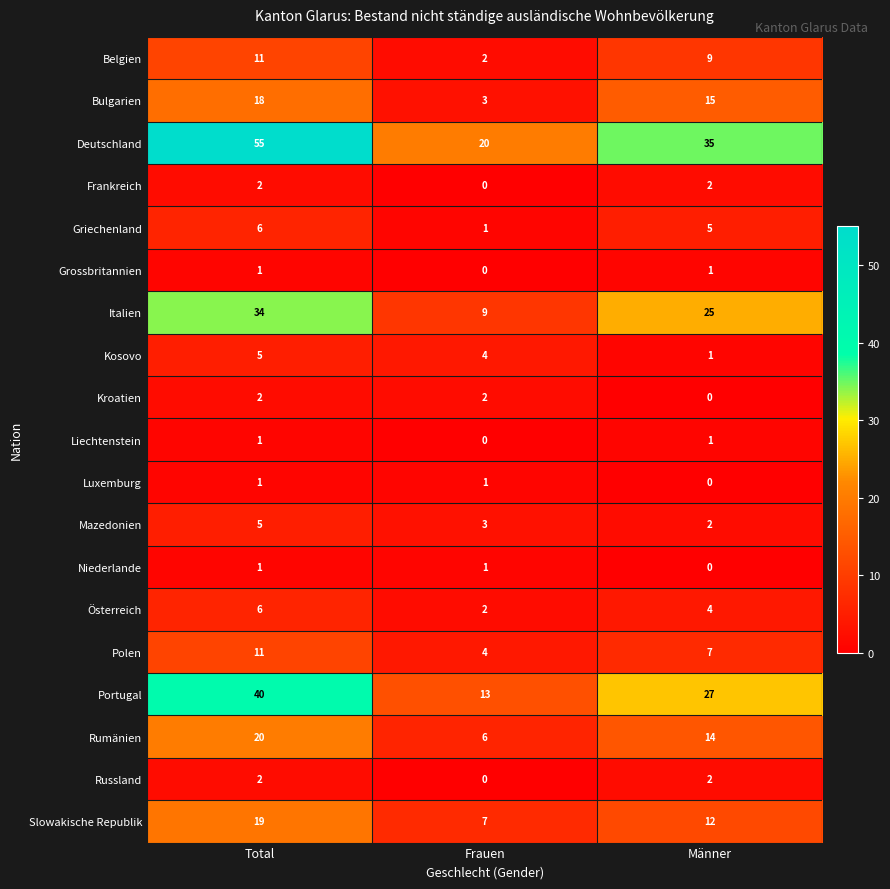

Read the Slowakische Republik value at Männer.

12